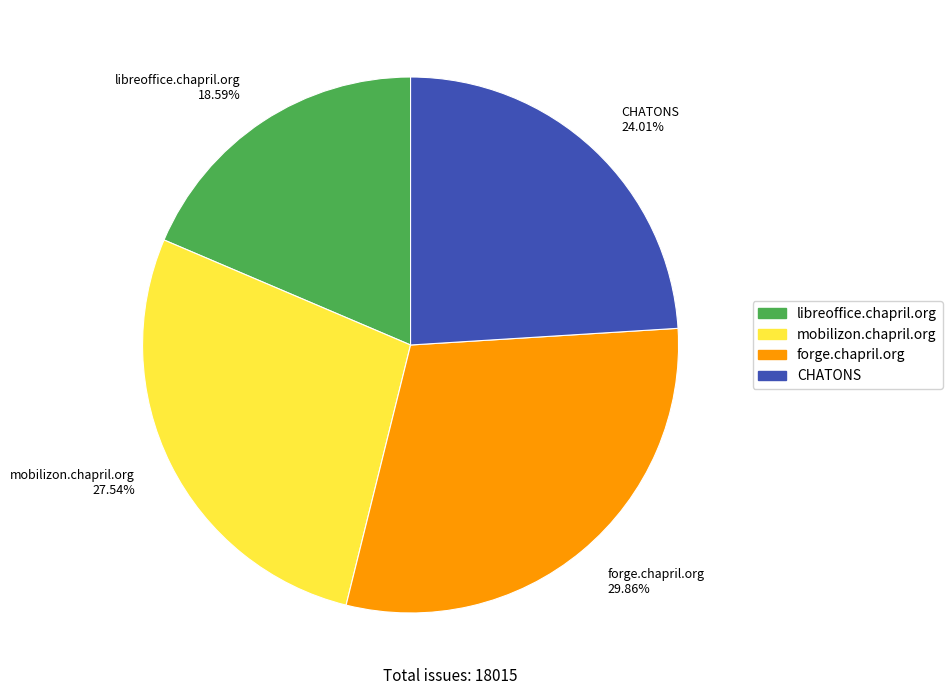

Does libreoffice.chapril.org represent more than half of the total?

No